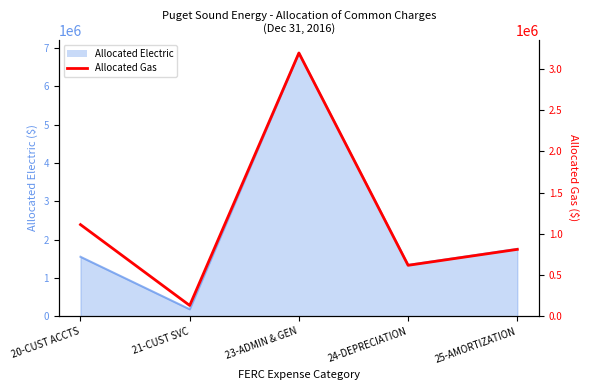

How many lines are shown in the chart?

1